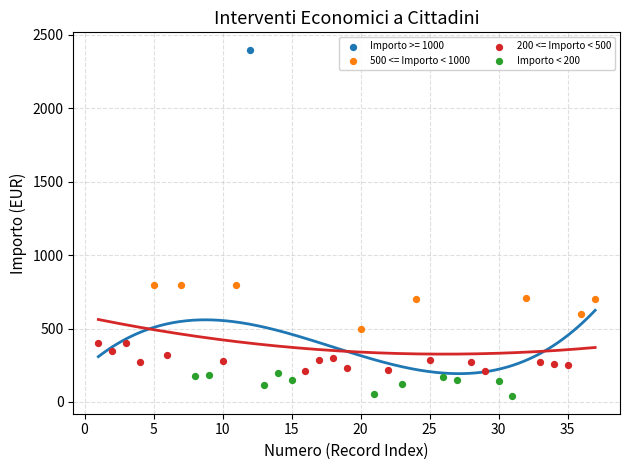

Which series reaches the maximum Y coordinate?

Importo >= 1000